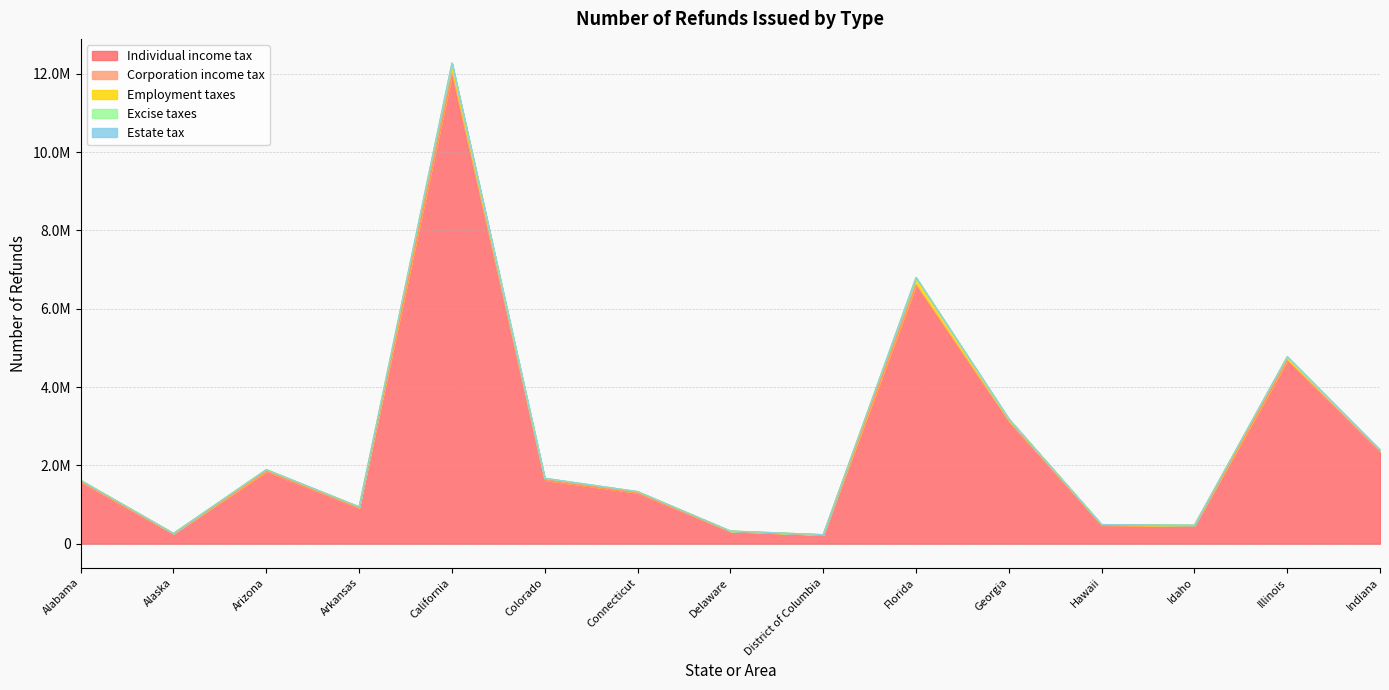

Does the chart have visible grid lines?

Yes